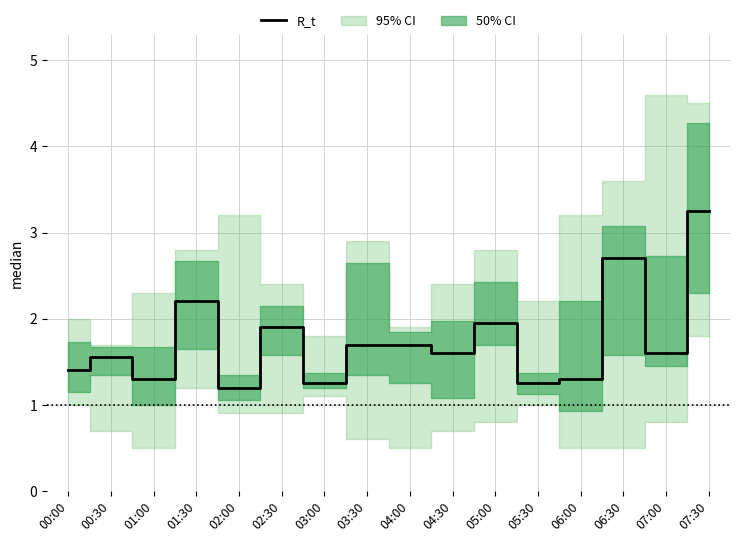

At which category does the chart reach its minimum across all series?

02:00